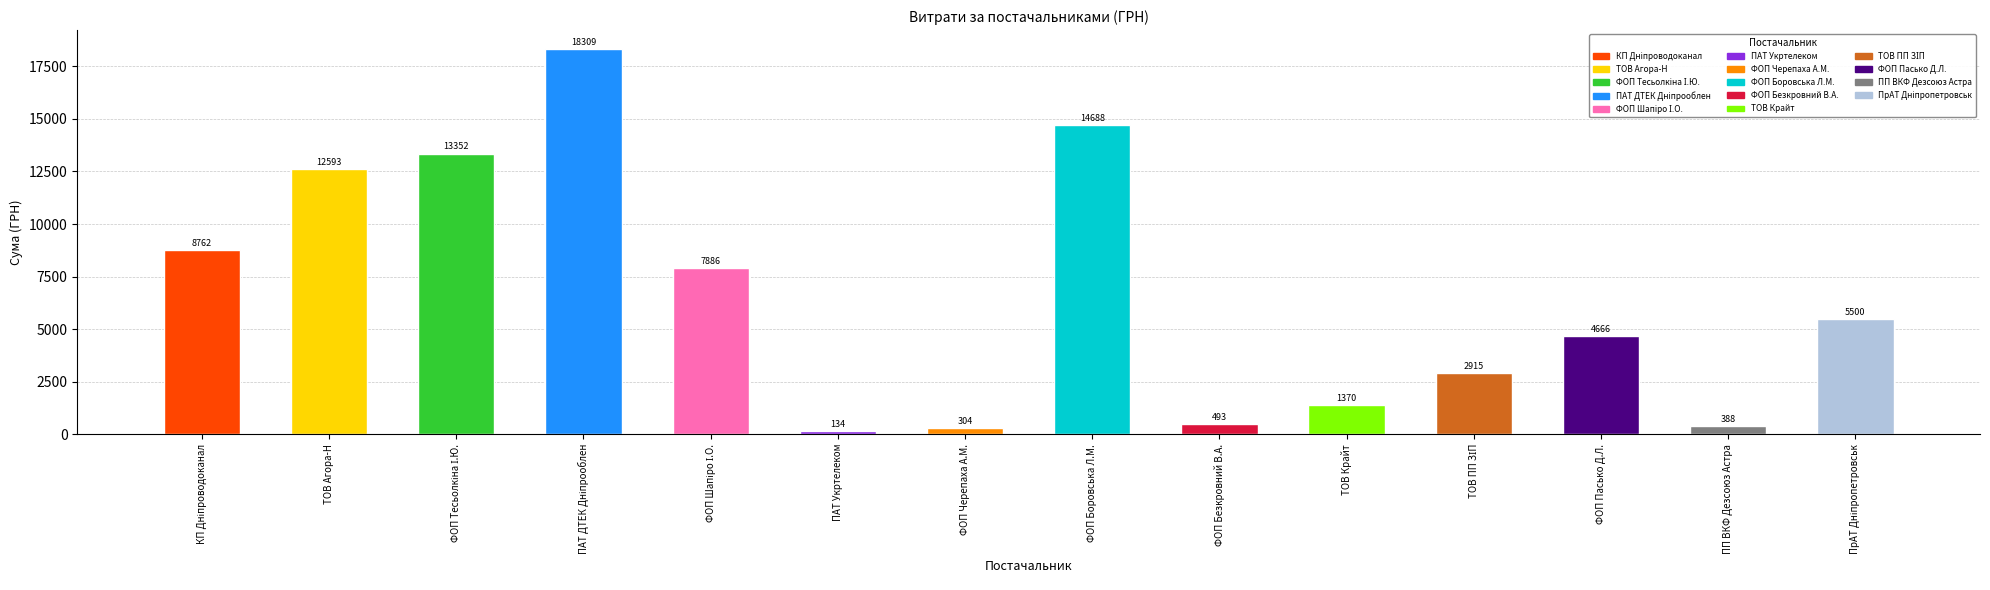

What is the label of the 2nd bar from the right?

ПП ВКФ Дезсоюз Астра